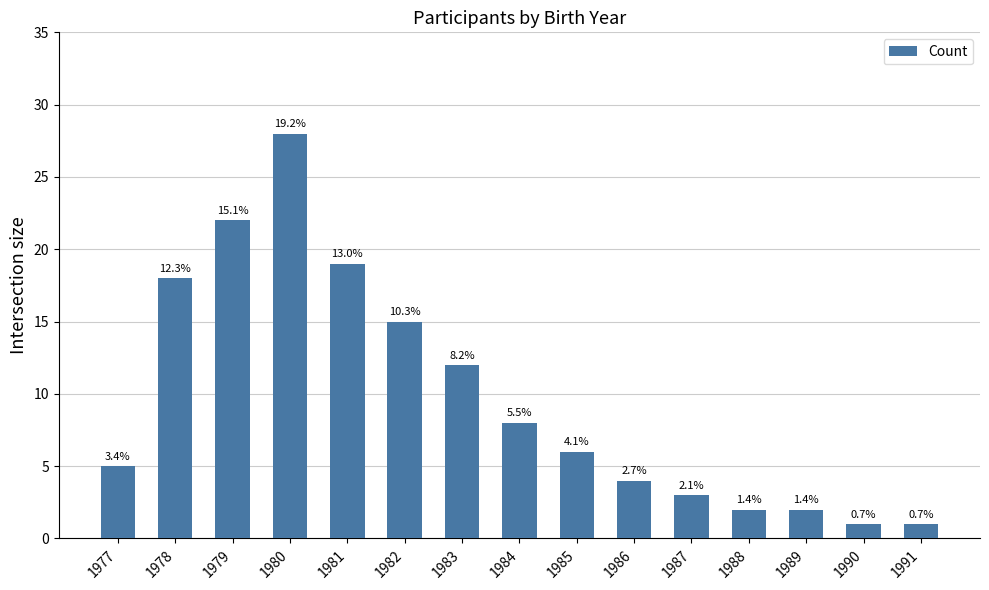

Reading right to left, list all the values displayed in this chart.

1	1	2	2	3	4	6	8	12	15	19	28	22	18	5